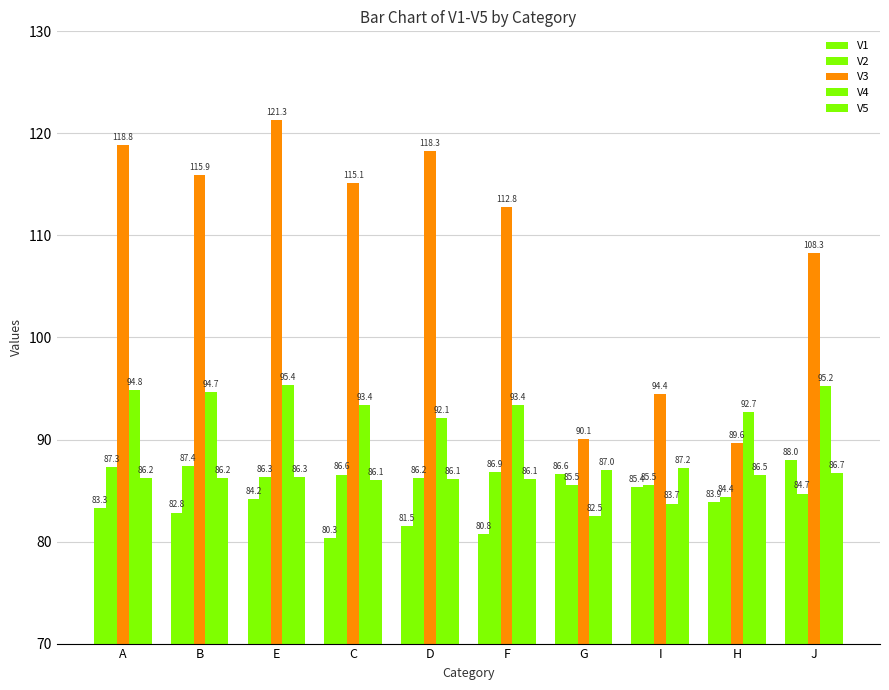

Are the bars grouped side by side (vs. stacked)?

Yes